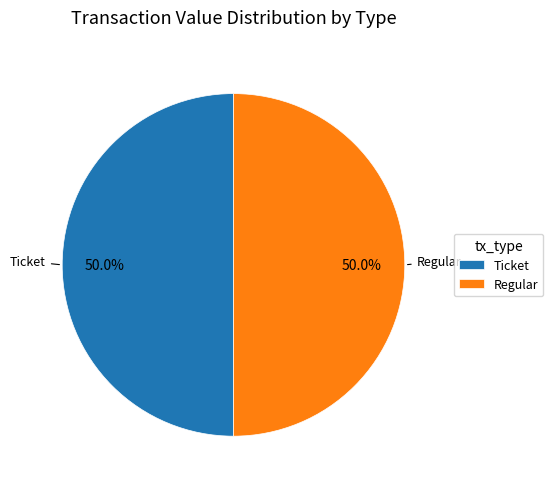

Approximately how many times larger is the value at Regular compared to Ticket?

1.0